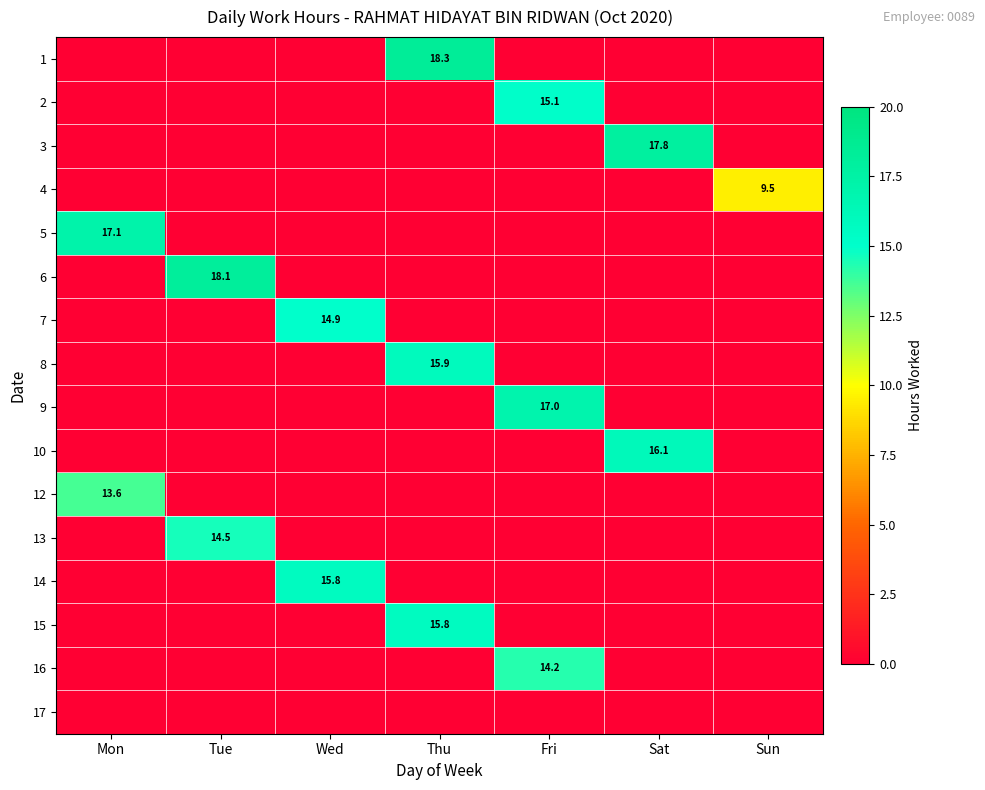

The value of 10 at Sat is 23.7. True or false?

False